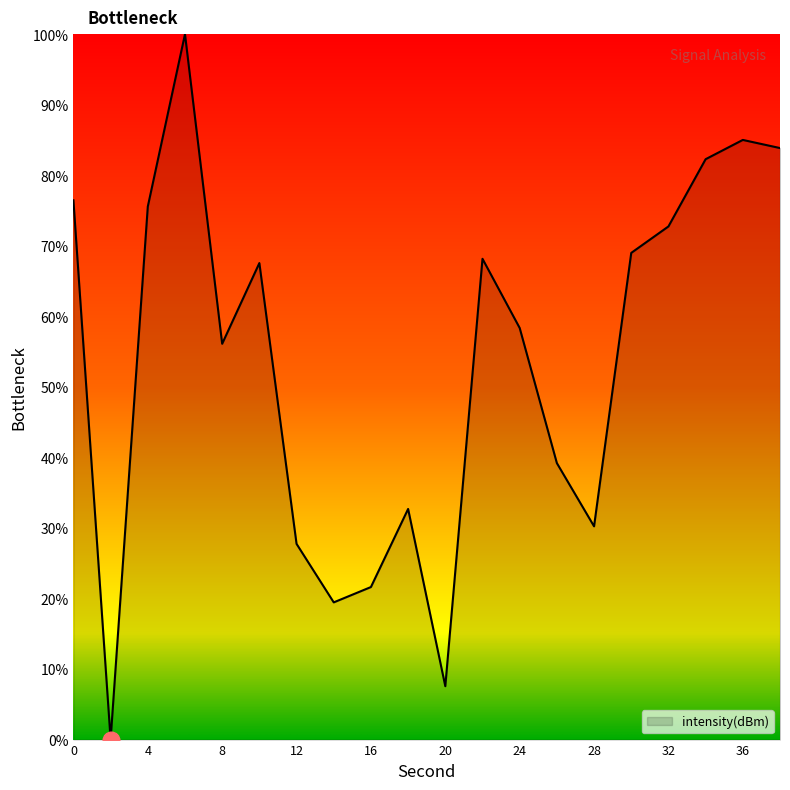

What is the greatest value displayed?

100.0